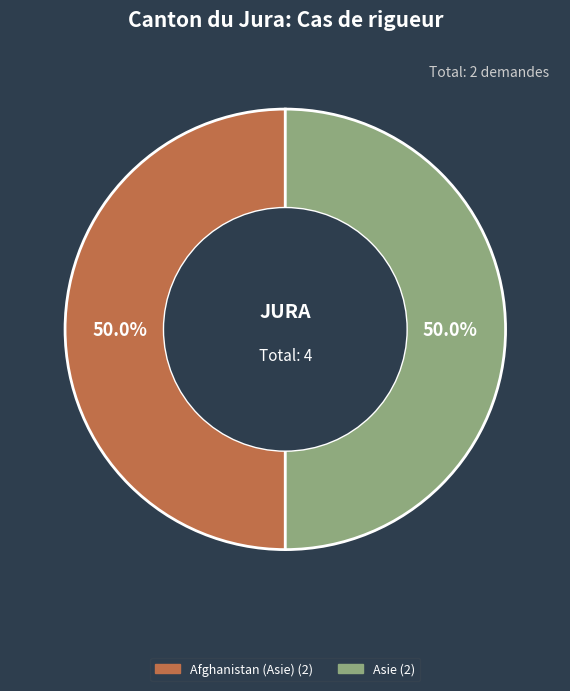

Which category has the biggest portion of the pie?

Afghanistan (Asie)